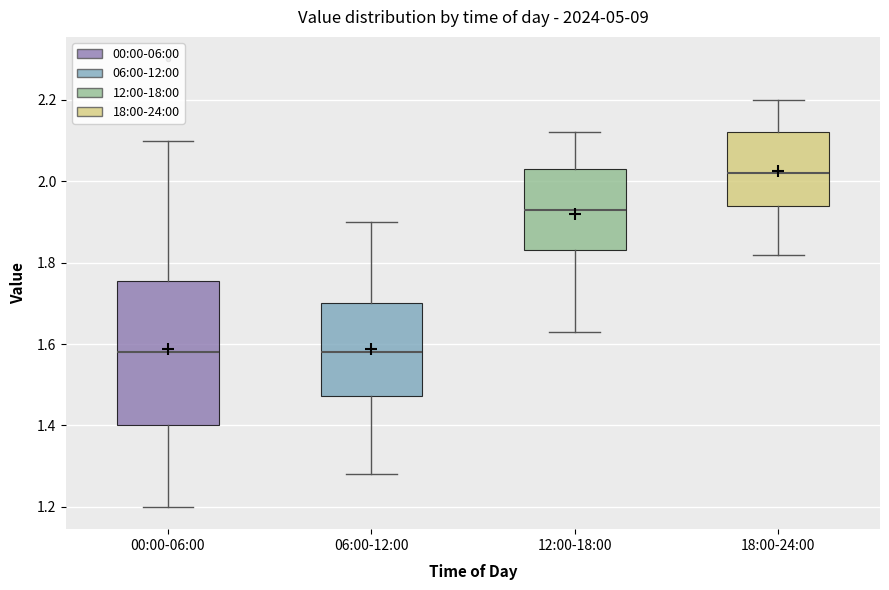

Which box is the tallest, from its lower edge to its upper edge?

00:00-06:00